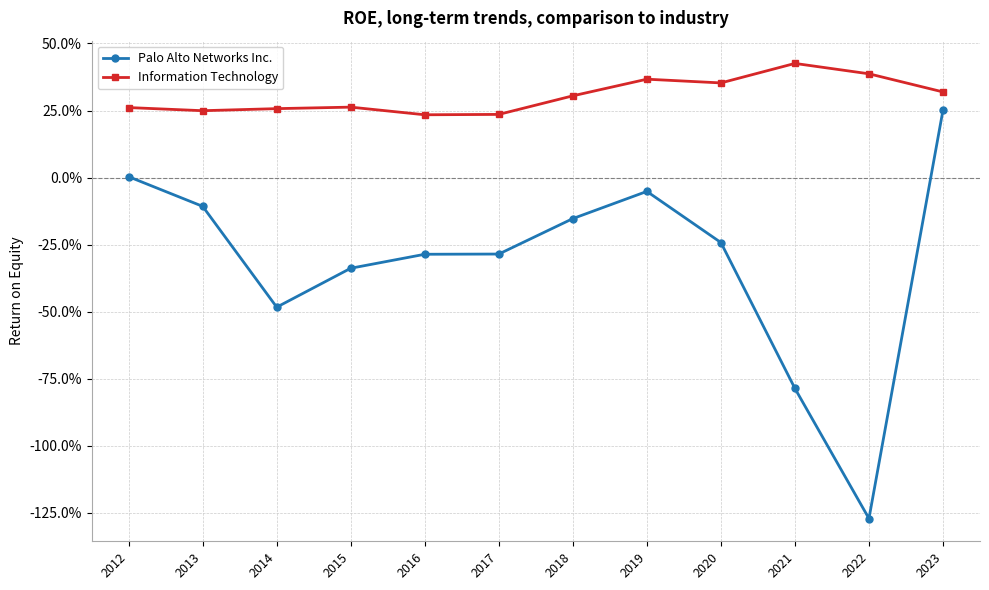

How many positive values does the Palo Alto Networks Inc. series have?

2